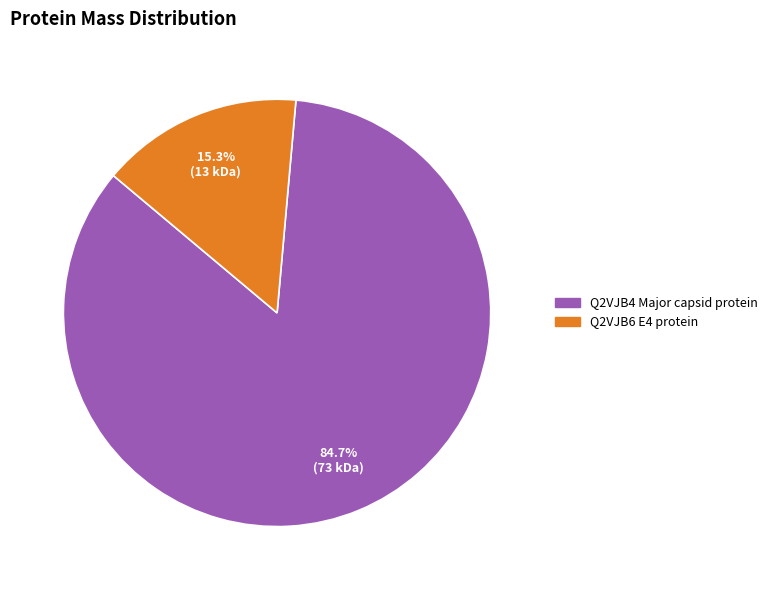

How many segments does this pie chart have?

2